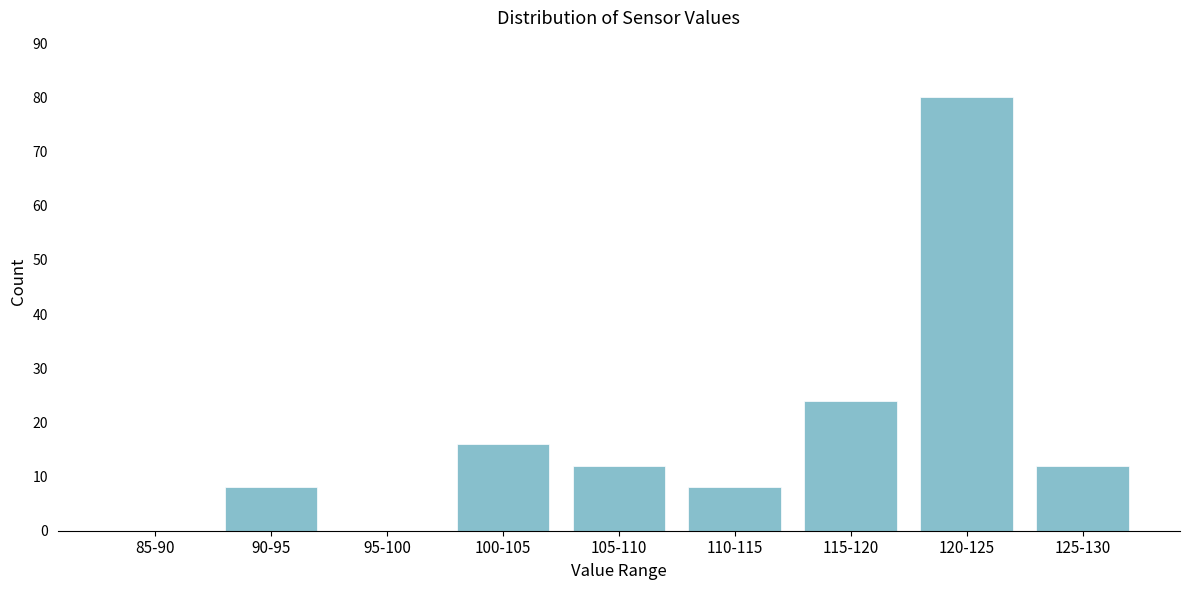

Reading left to right, list all the values displayed in this chart.

85-90=0	90-95=8	95-100=0	100-105=16	105-110=12	110-115=8	115-120=24	120-125=80	125-130=12